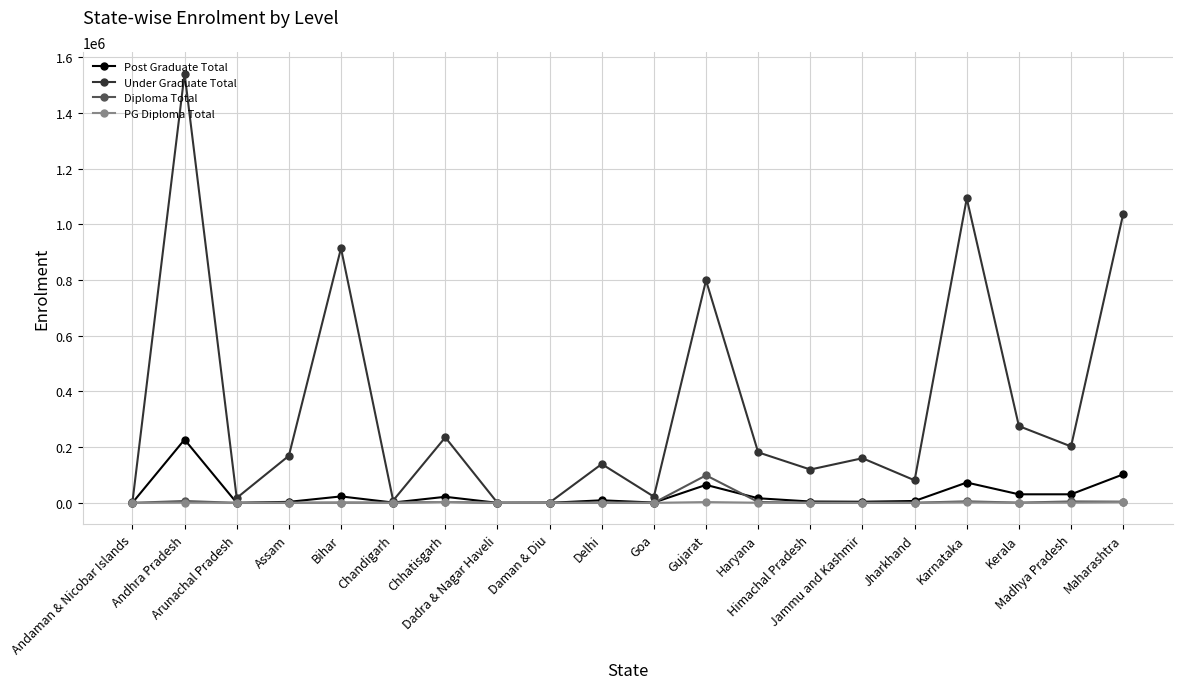

List the series in order of their peak value, lowest first.

PG Diploma Total, Diploma Total, Post Graduate Total, Under Graduate Total